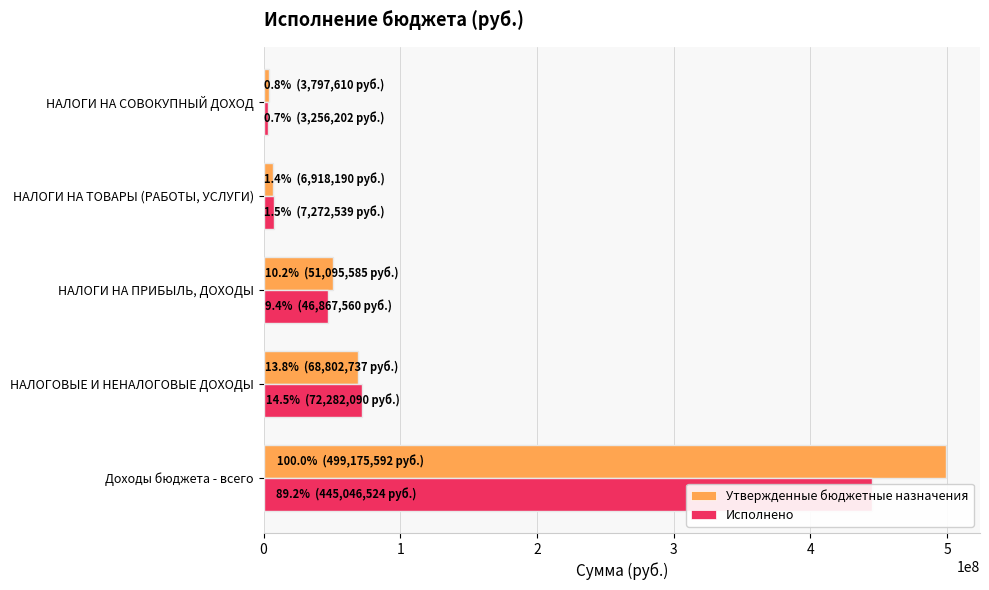

What is the spread (max minus min) of values at НАЛОГИ НА СОВОКУПНЫЙ ДОХОД?

541408.3